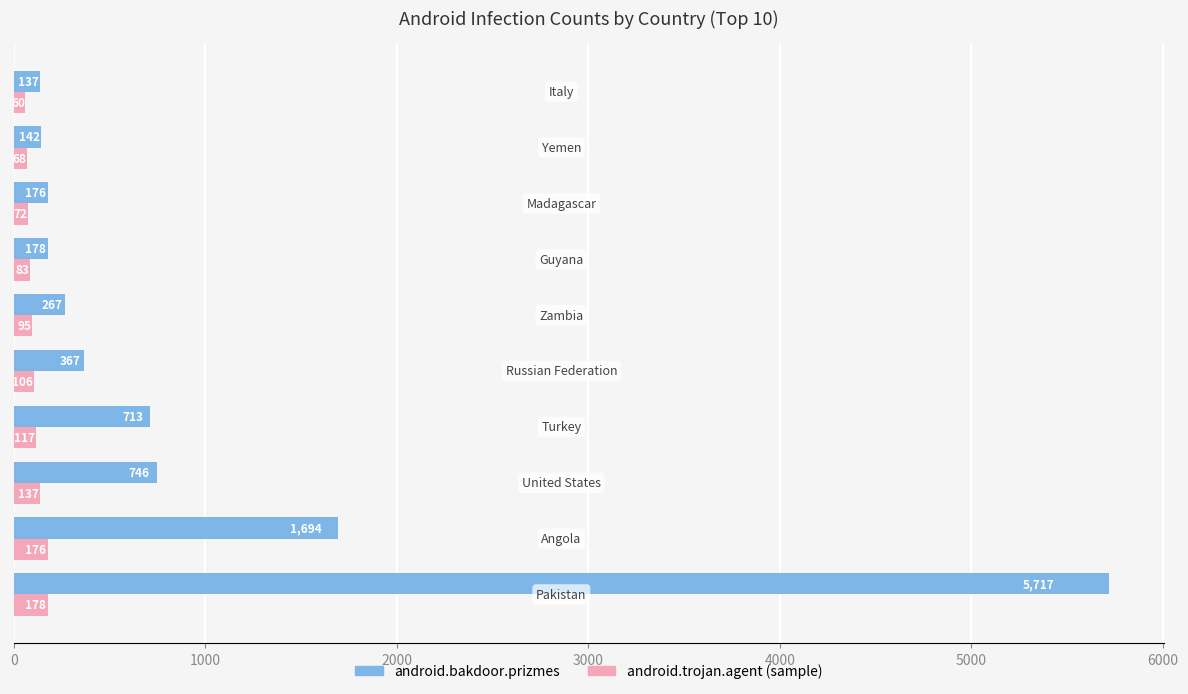

List the series in order of their peak value, highest first.

android.bakdoor.prizmes, android.trojan.agent (sample)